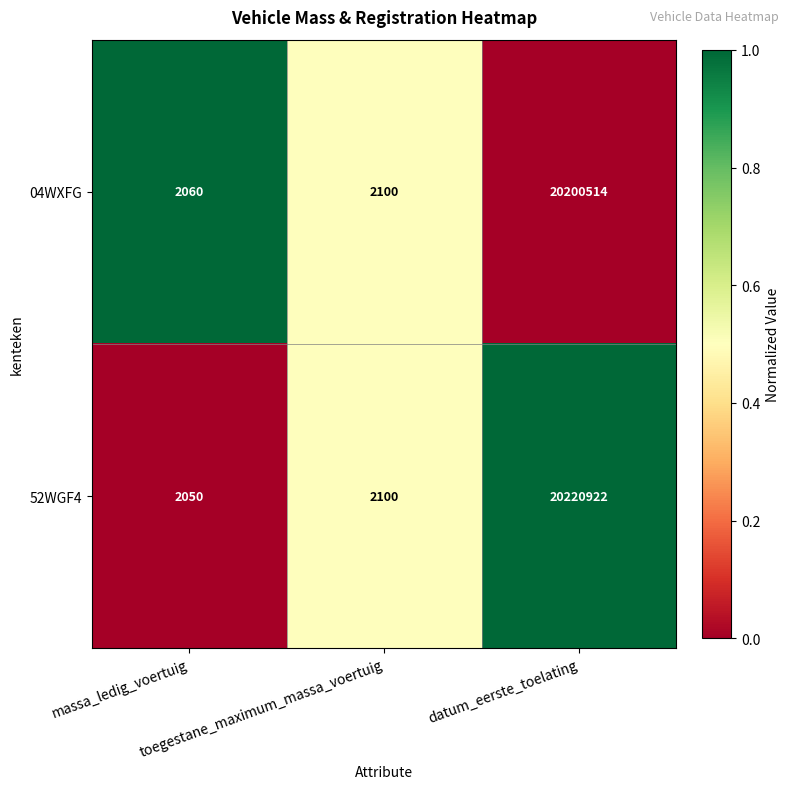

What is the maximum value for 04WXFG?

20200514